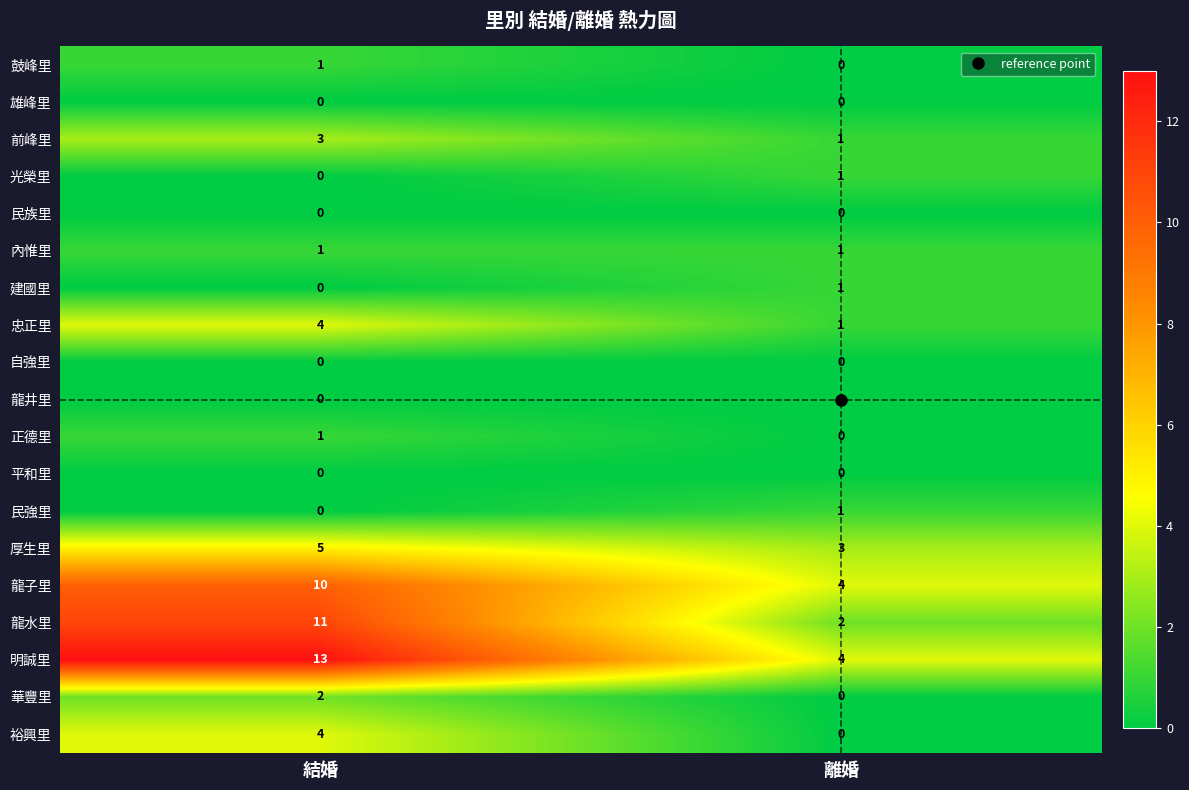

Which series has the largest total across all categories?

明誠里